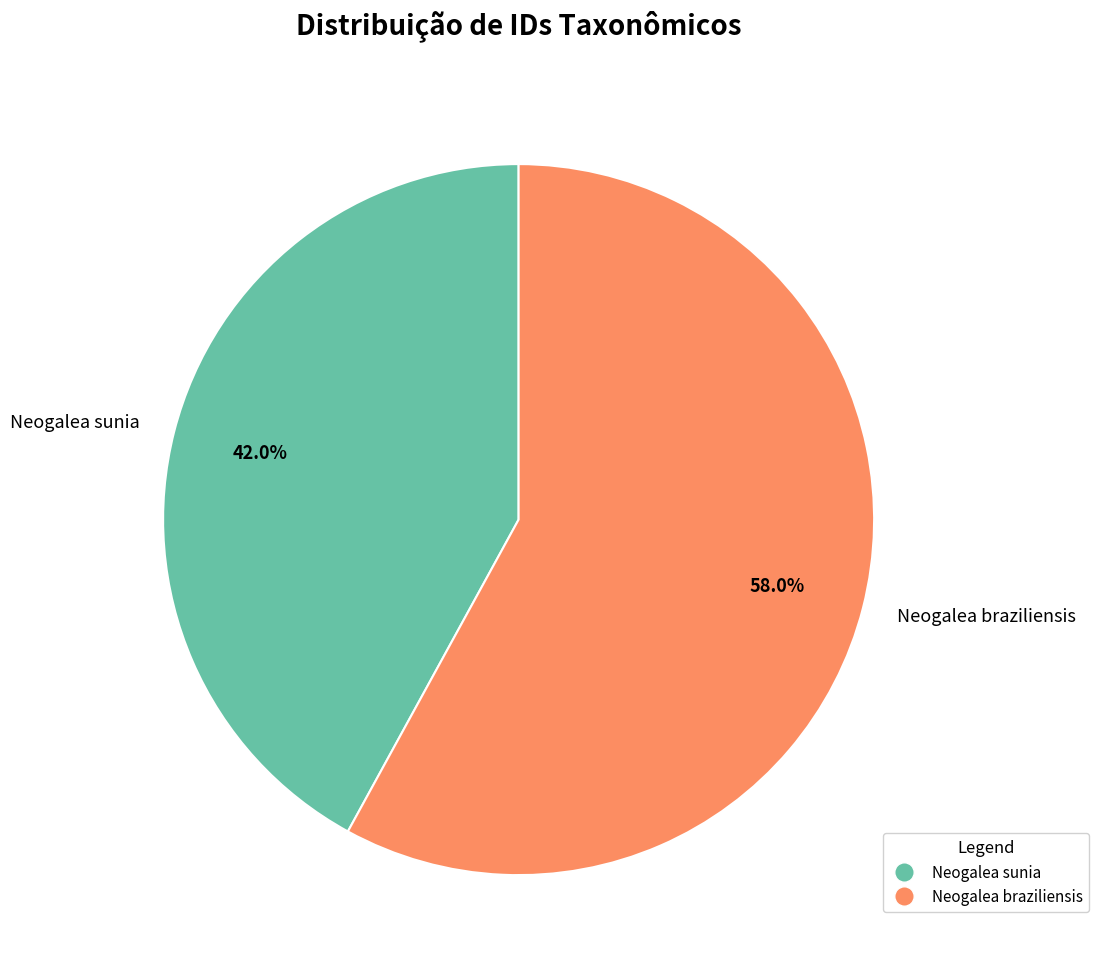

What is the ratio of the value at Neogalea braziliensis to the value at Neogalea sunia?

1.4